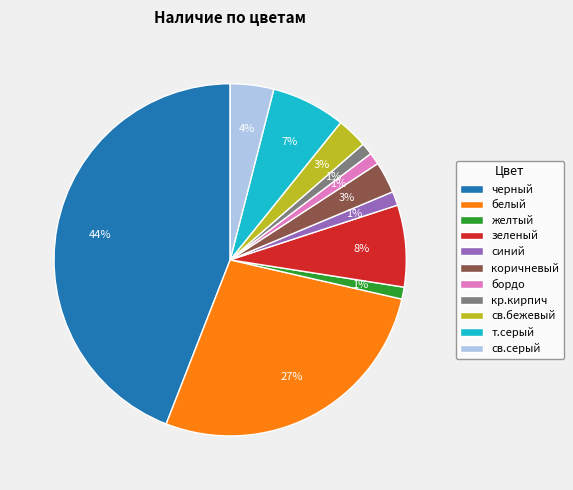

Which category has the biggest portion of the pie?

черный